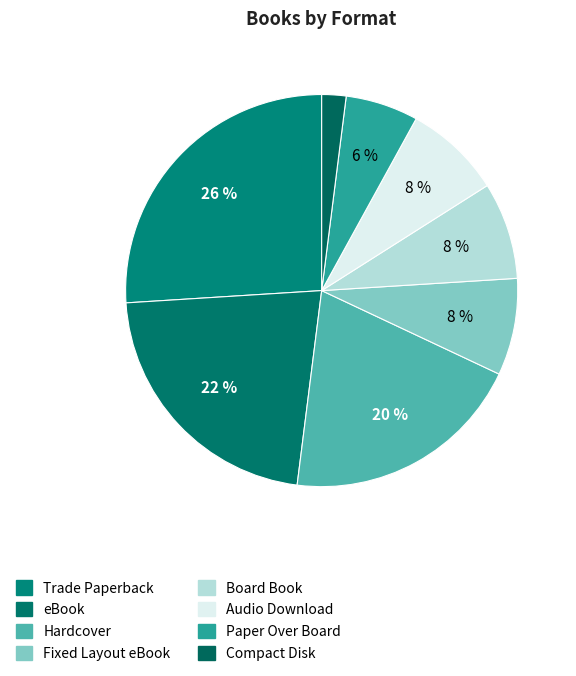

How many segments does this pie chart have?

8